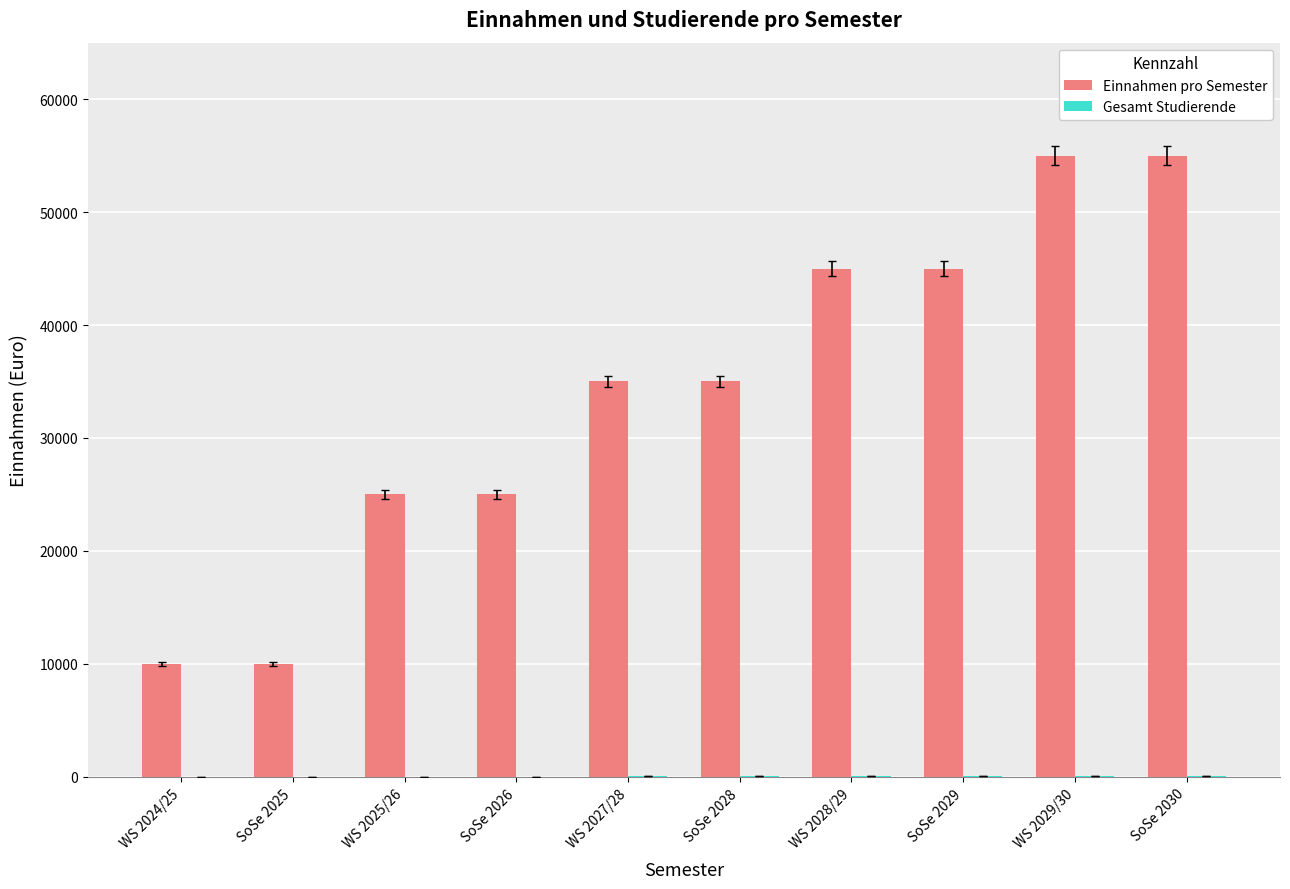

Which series has the largest total across all categories?

Einnahmen pro Semester